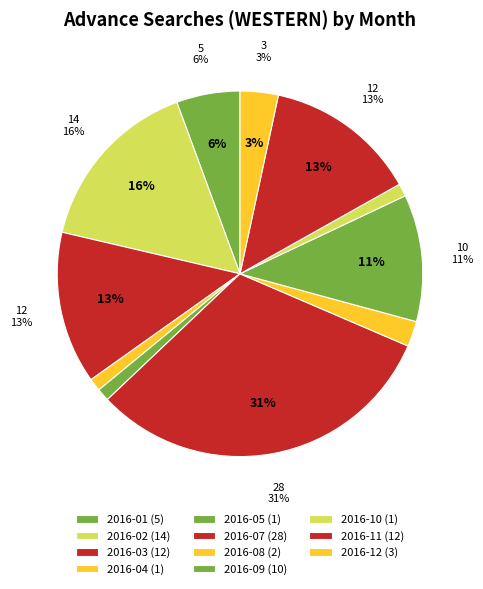

Is there any slice that represents more than half of the pie?

No